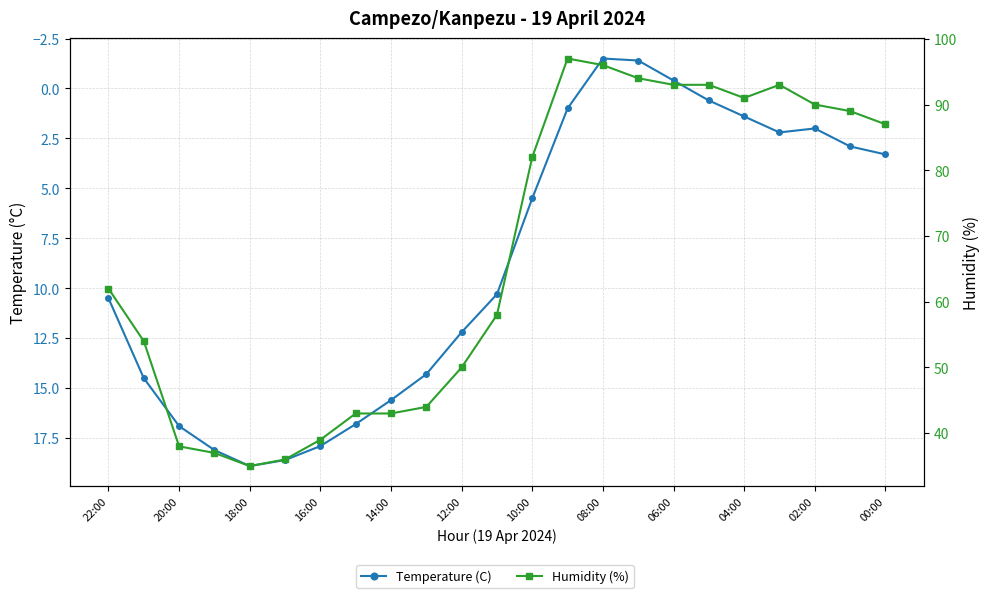

Is this an area chart (filled region under the line)?

No